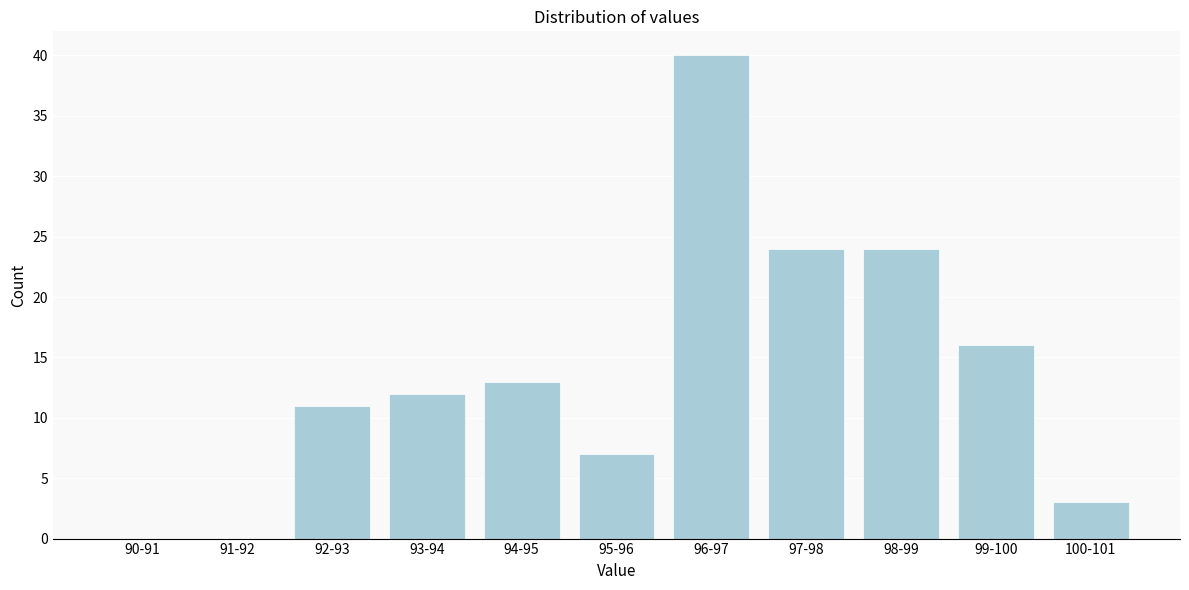

Reading right to left, what are all the values shown in this chart?

100-101=3	99-100=16	98-99=24	97-98=24	96-97=40	95-96=7	94-95=13	93-94=12	92-93=11	91-92=0	90-91=0